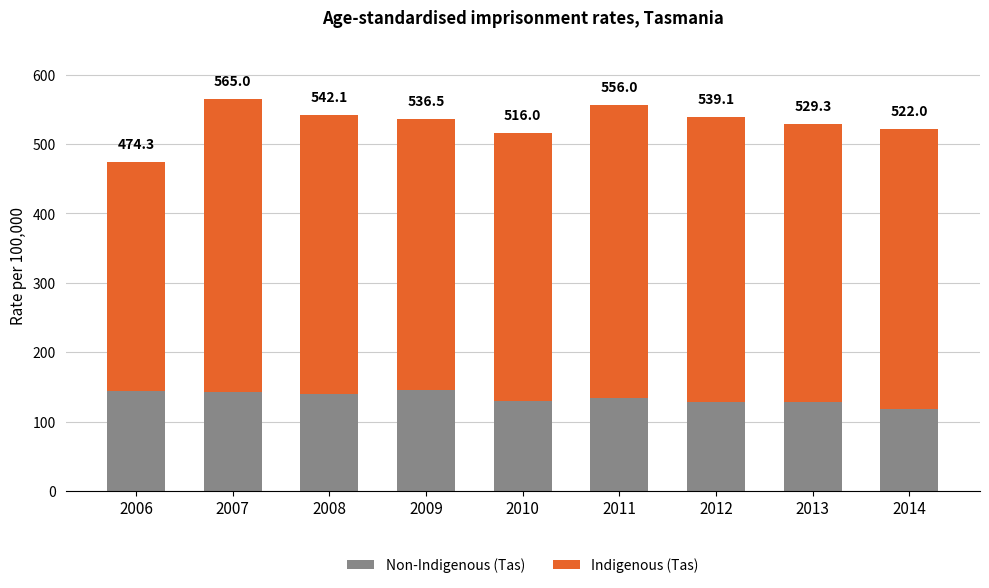

What are all the series names shown in the legend?

Non-Indigenous (Tas), Indigenous (Tas)